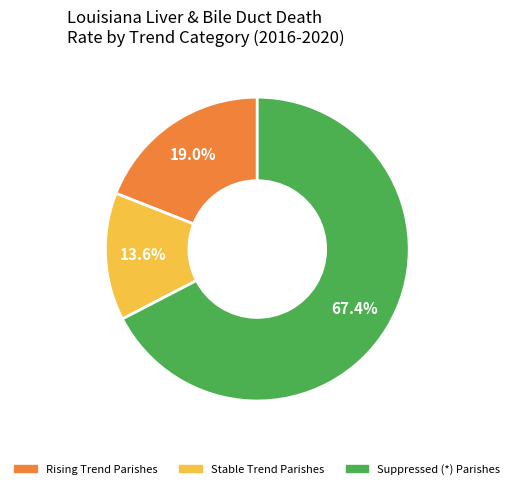

What portion of the pie excludes Stable Trend Parishes?

86.4%